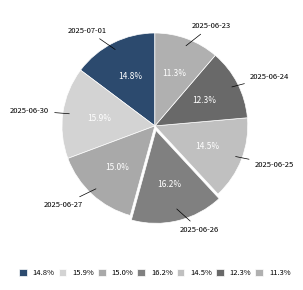

Rank the categories by value from lowest to highest.

2025-06-23, 2025-06-24, 2025-06-25, 2025-07-01, 2025-06-27, 2025-06-30, 2025-06-26